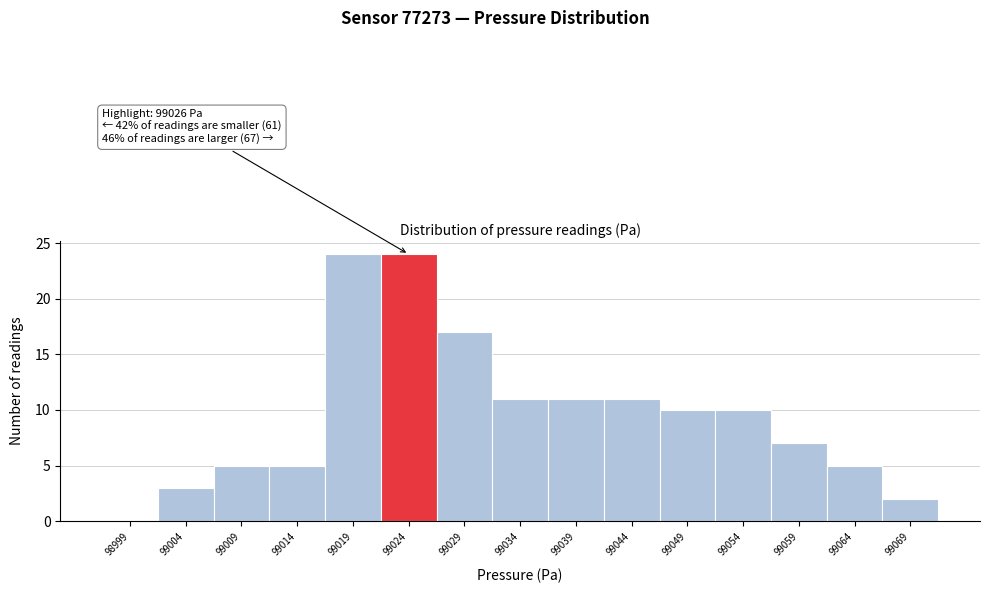

Reading left to right, transcribe all the data shown in this chart.

98999=0	99004=3	99009=5	99014=5	99019=24	99024=24	99029=17	99034=11	99039=11	99044=11	99049=10	99054=10	99059=7	99064=5	99069=2